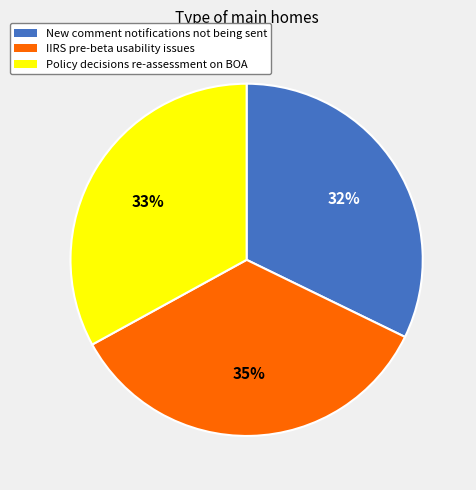

Which slice is the largest?

IIRS pre-beta usability issues